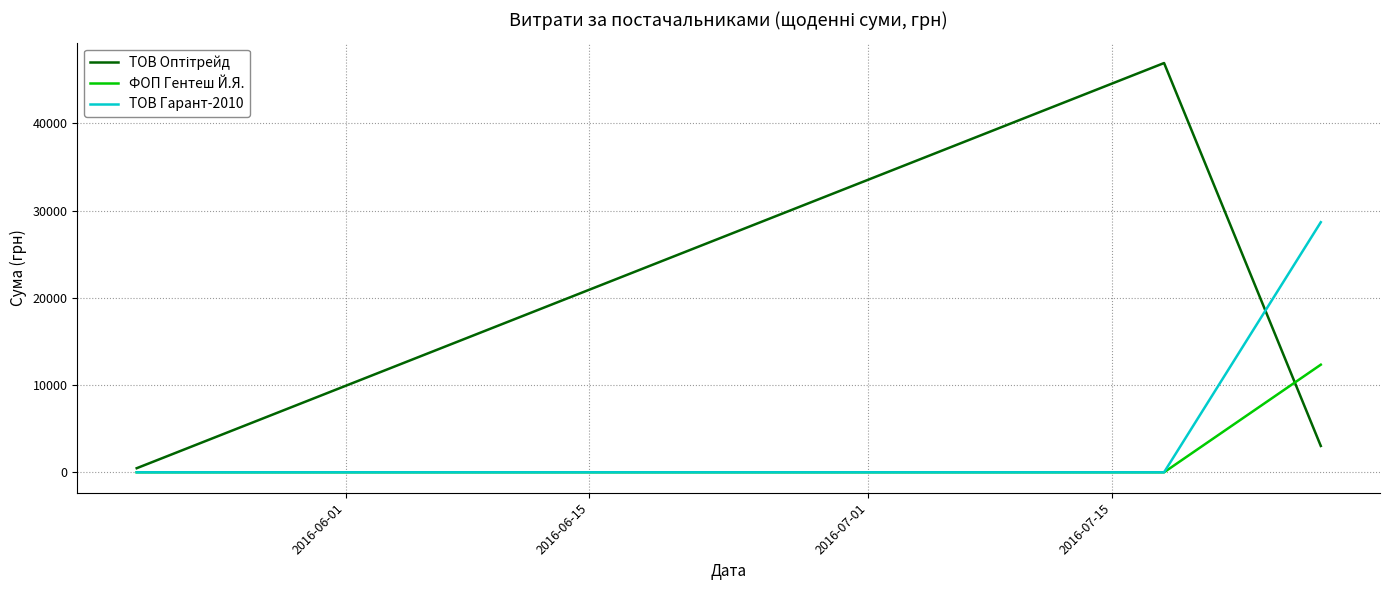

What is the maximum value for ТОВ Гарант-2010?

28662